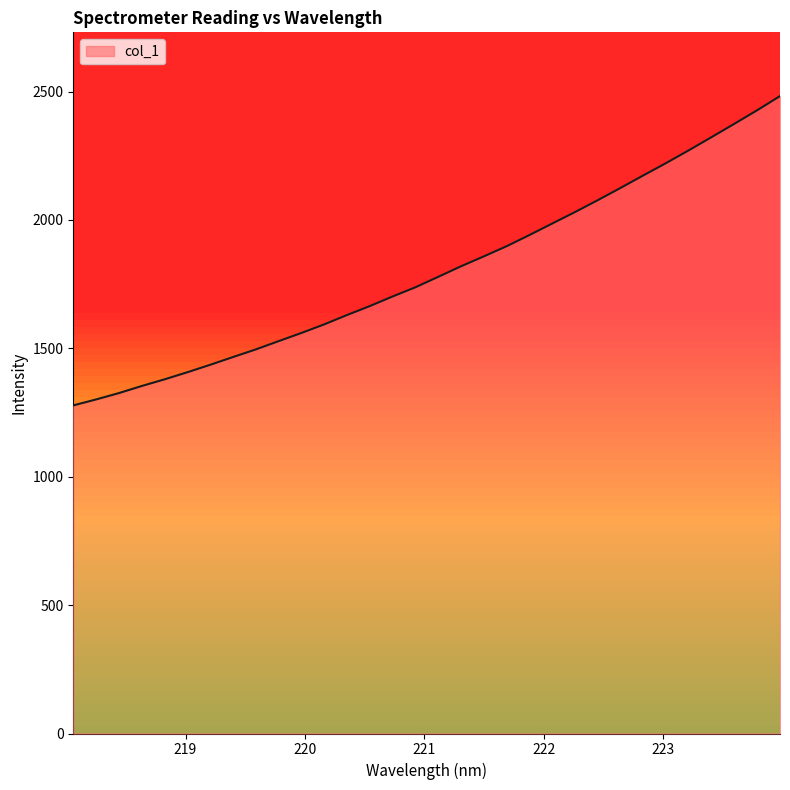

True or false: the data has more than 0 interior local peaks.

False